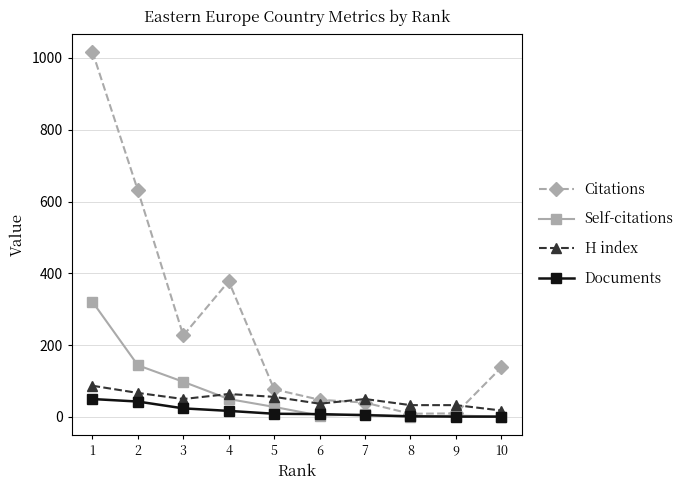

What is the average value of the Self-citations series?

66